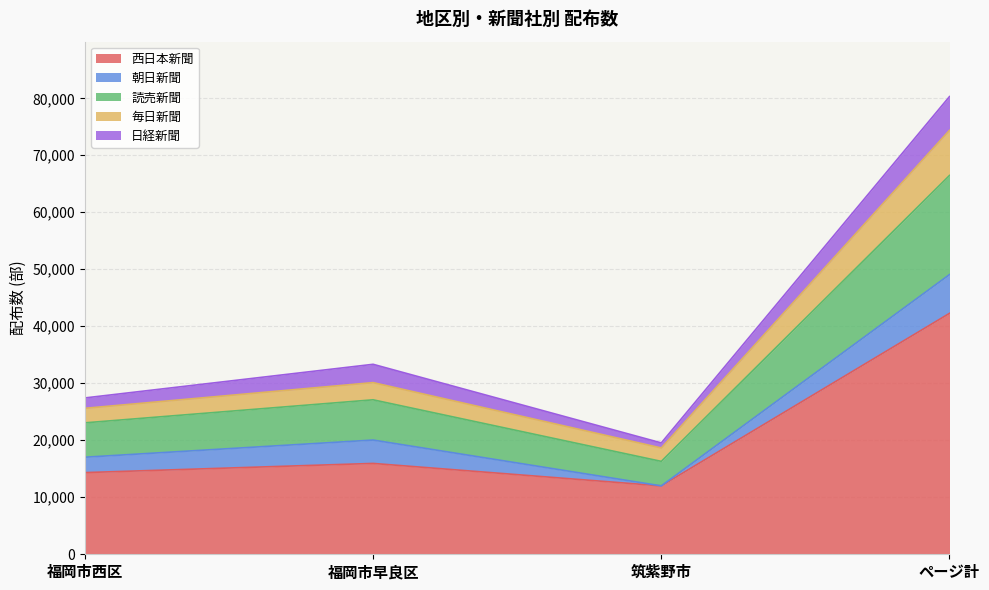

What is the total value across all series at 福岡市西区?

27430